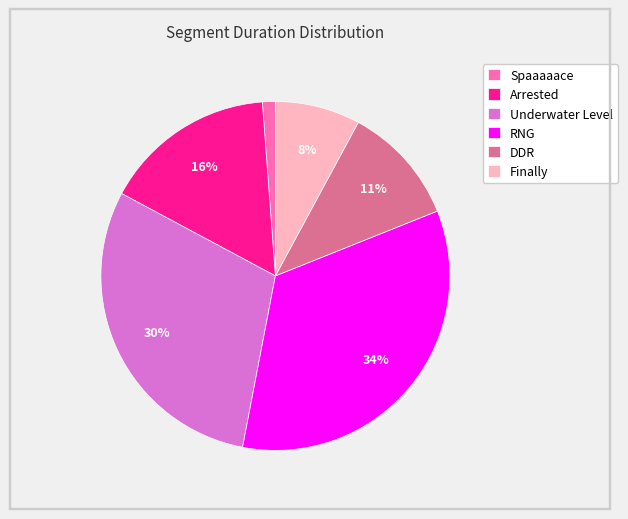

Which category has the smallest portion of the pie?

Spaaaaace